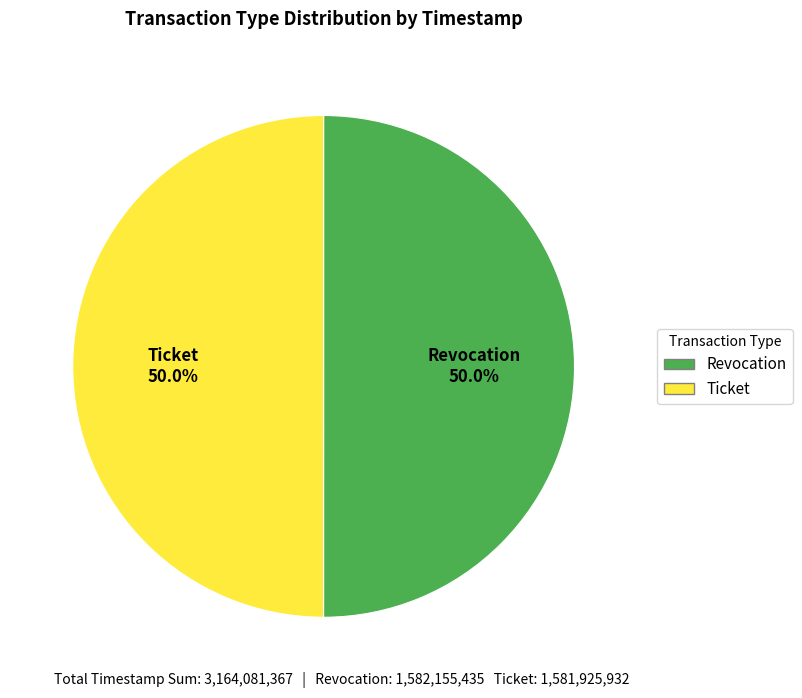

Is it true that Revocation is 50% of the pie?

True